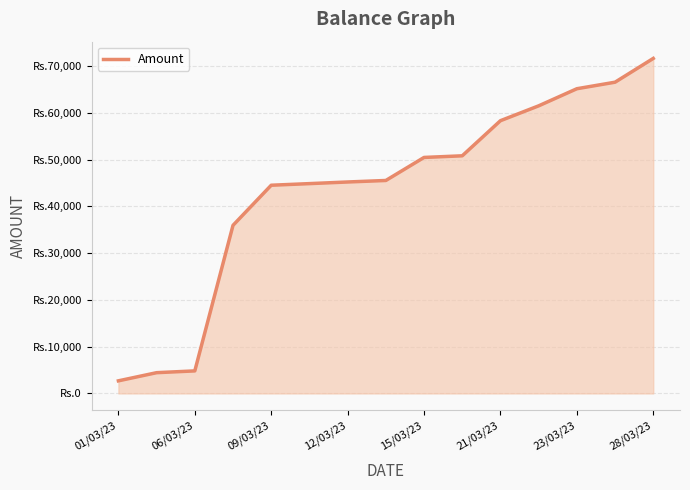

Does the chart have visible grid lines?

Yes